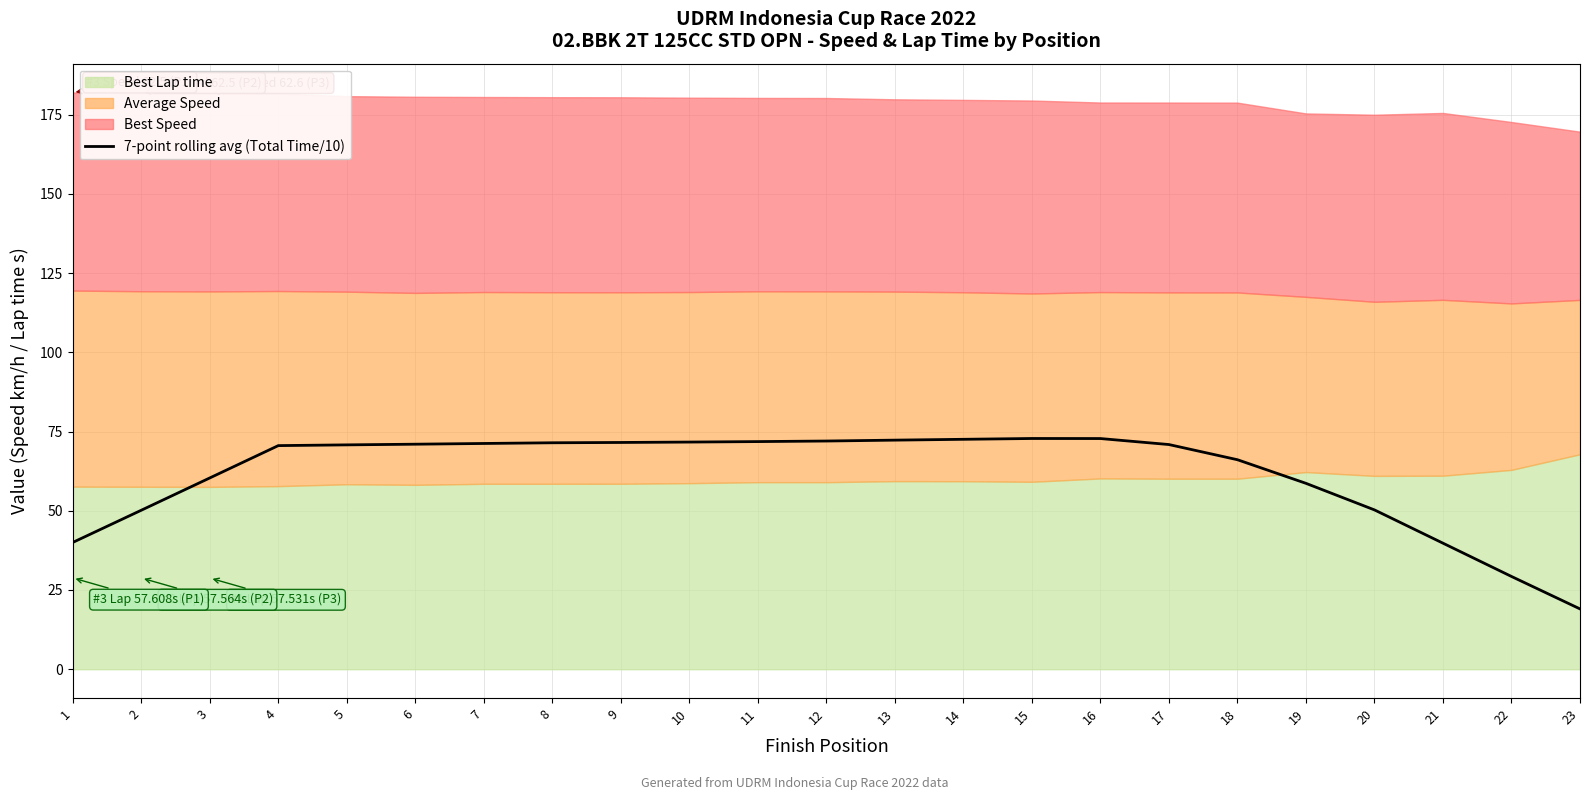

Which has a higher value, 14 or 6?

14